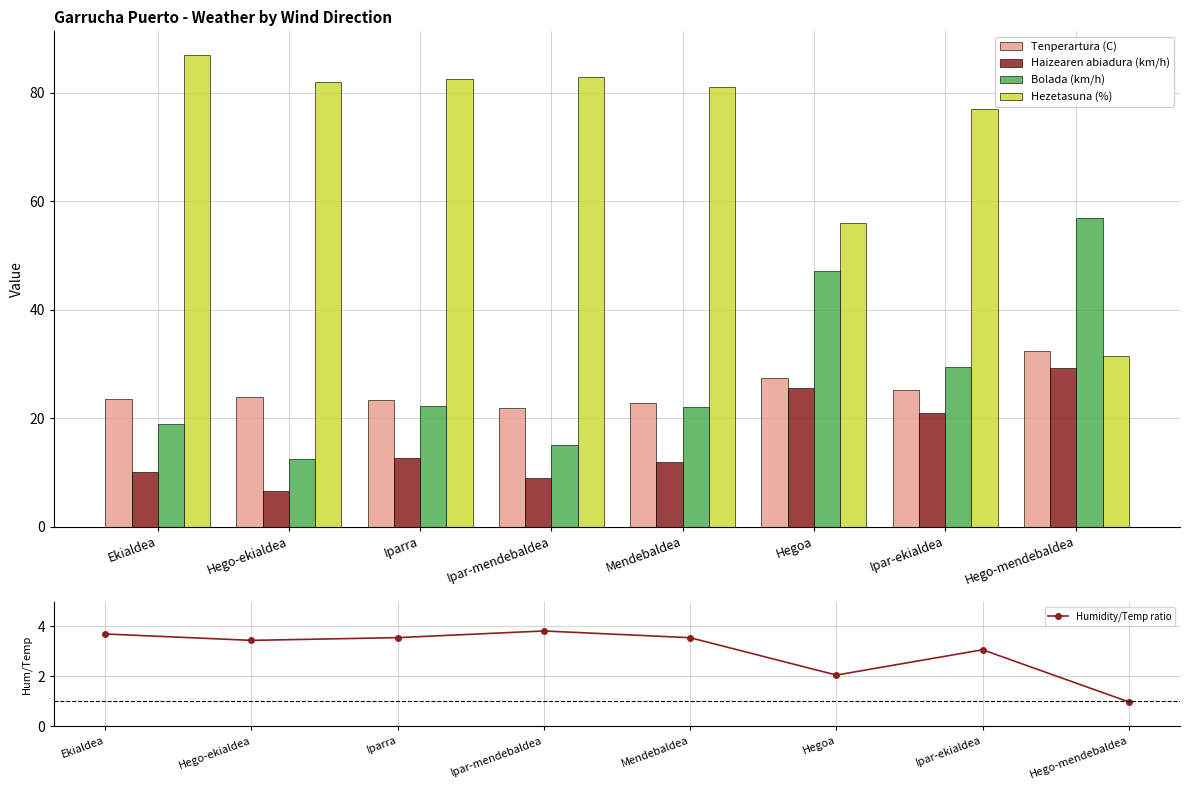

Reading left to right, what are all the values shown in this chart?

Tenperartura (C): 23.6	23.9	23.3	21.8	22.9	27.4	25.2	32.4
Haizearen abiadura (km/h): 10.0	6.5	12.7	9.0	12.0	25.6	21.0	29.2
Bolada (km/h): 19.0	12.5	22.3	15.0	22.0	47.2	29.4	57.0
Hezetasuna (%): 87.0	82.0	82.5	83.0	81.0	56.0	77.0	31.5
Humidity/Temp ratio: 3.7	3.4	3.5	3.8	3.5	2.0	3.1	1.0